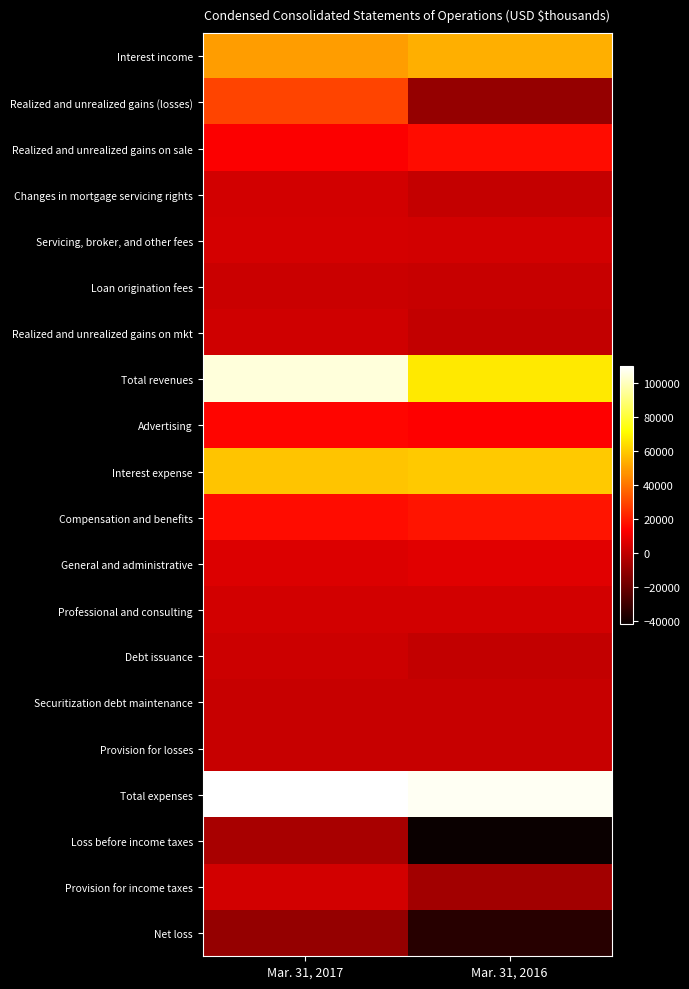

At how many categories does at least one series exceed 23712?

2